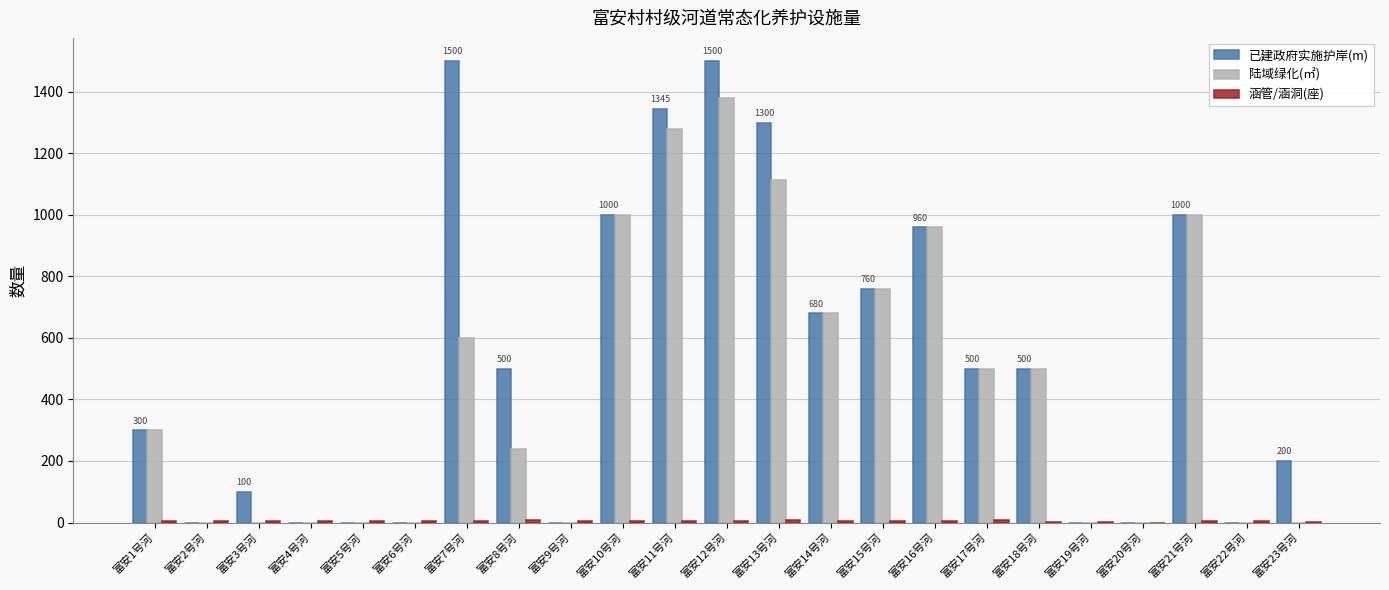

At which category is the sum across all series the highest?

富安12号河